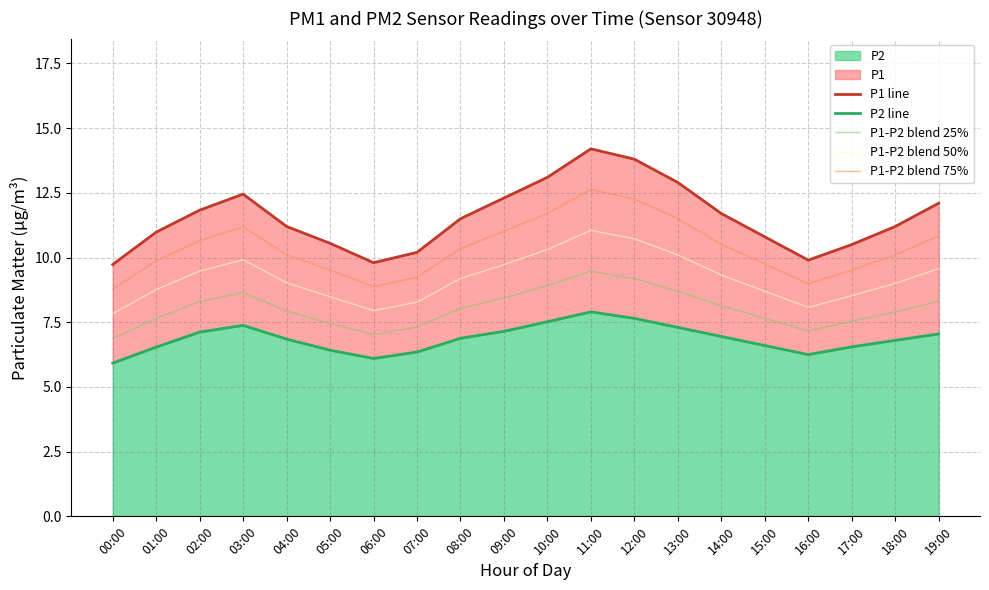

Reading left to right, extract all data points from this chart.

P1 line: 00:00=9.7	01:00=11.0	02:00=11.8	03:00=12.4	04:00=11.2	05:00=10.6	06:00=9.8	07:00=10.2	08:00=11.5	09:00=12.3	10:00=13.1	11:00=14.2	12:00=13.8	13:00=12.9	14:00=11.7	15:00=10.8	16:00=9.9	17:00=10.5	18:00=11.2	19:00=12.1
P2 line: 00:00=5.9	01:00=6.5	02:00=7.1	03:00=7.4	04:00=6.8	05:00=6.4	06:00=6.1	07:00=6.3	08:00=6.9	09:00=7.2	10:00=7.5	11:00=7.9	12:00=7.7	13:00=7.3	14:00=7.0	15:00=6.6	16:00=6.2	17:00=6.5	18:00=6.8	19:00=7.0
P1-P2 blend 25%: 00:00=6.9	01:00=7.7	02:00=8.3	03:00=8.6	04:00=7.9	05:00=7.5	06:00=7.0	07:00=7.3	08:00=8.0	09:00=8.4	10:00=8.9	11:00=9.5	12:00=9.2	13:00=8.7	14:00=8.1	15:00=7.7	16:00=7.2	17:00=7.5	18:00=7.9	19:00=8.3
P1-P2 blend 50%: 00:00=7.8	01:00=8.8	02:00=9.5	03:00=9.9	04:00=9.0	05:00=8.5	06:00=8.0	07:00=8.3	08:00=9.2	09:00=9.7	10:00=10.3	11:00=11.1	12:00=10.7	13:00=10.1	14:00=9.3	15:00=8.7	16:00=8.1	17:00=8.5	18:00=9.0	19:00=9.6
P1-P2 blend 75%: 00:00=8.8	01:00=9.9	02:00=10.7	03:00=11.2	04:00=10.1	05:00=9.5	06:00=8.9	07:00=9.2	08:00=10.3	09:00=11.0	10:00=11.7	11:00=12.6	12:00=12.3	13:00=11.5	14:00=10.5	15:00=9.8	16:00=9.0	17:00=9.5	18:00=10.1	19:00=10.8